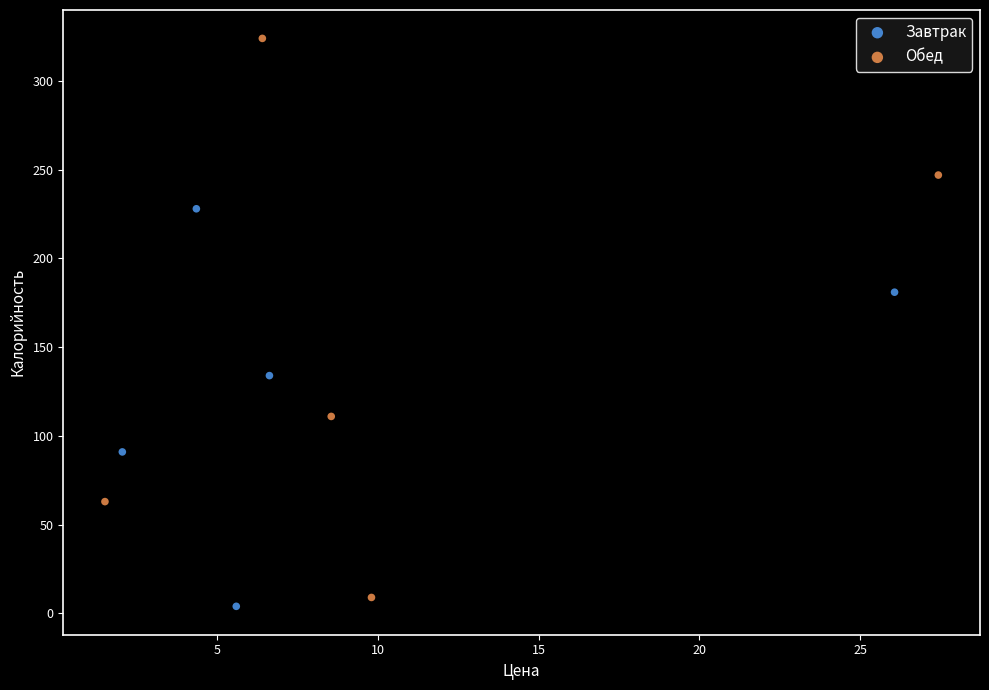

What are all the series names shown in the legend?

Завтрак, Обед